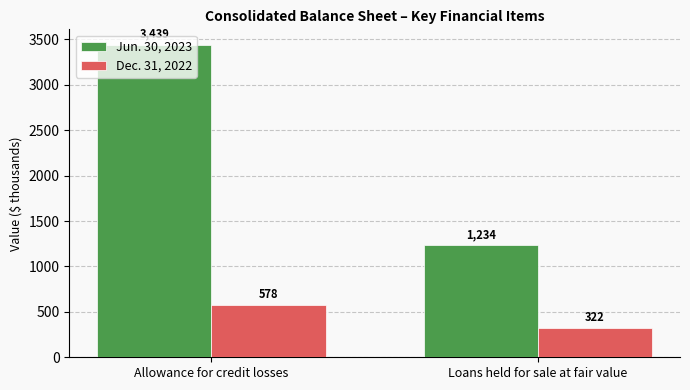

How many bars are there in total?

4